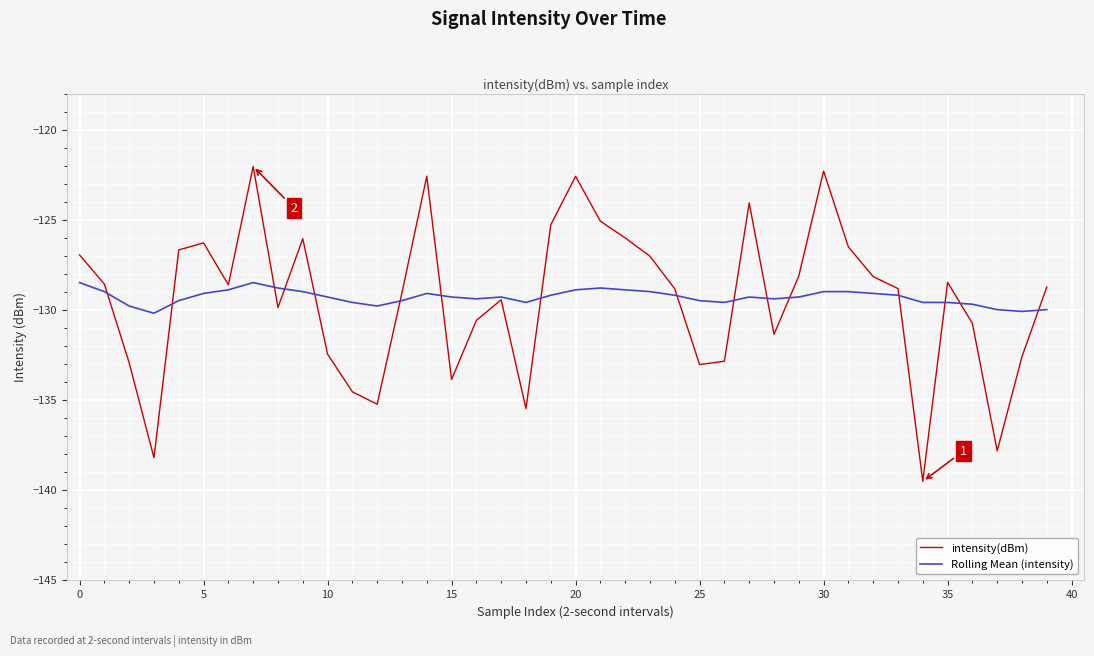

What is the minimum value for Rolling Mean (intensity)?

-130.2